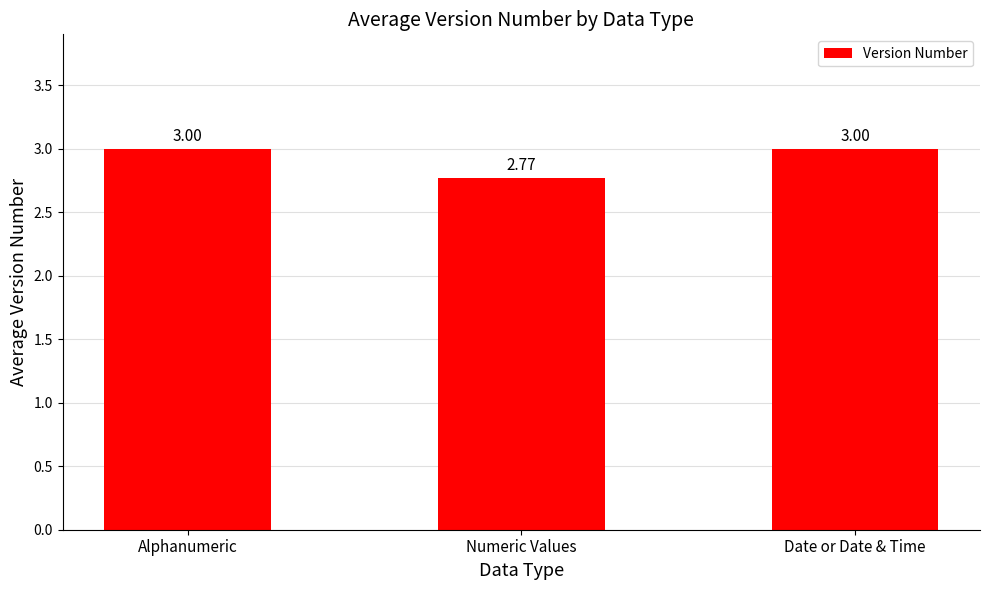

At which label is the value closest to 2?

Numeric Values